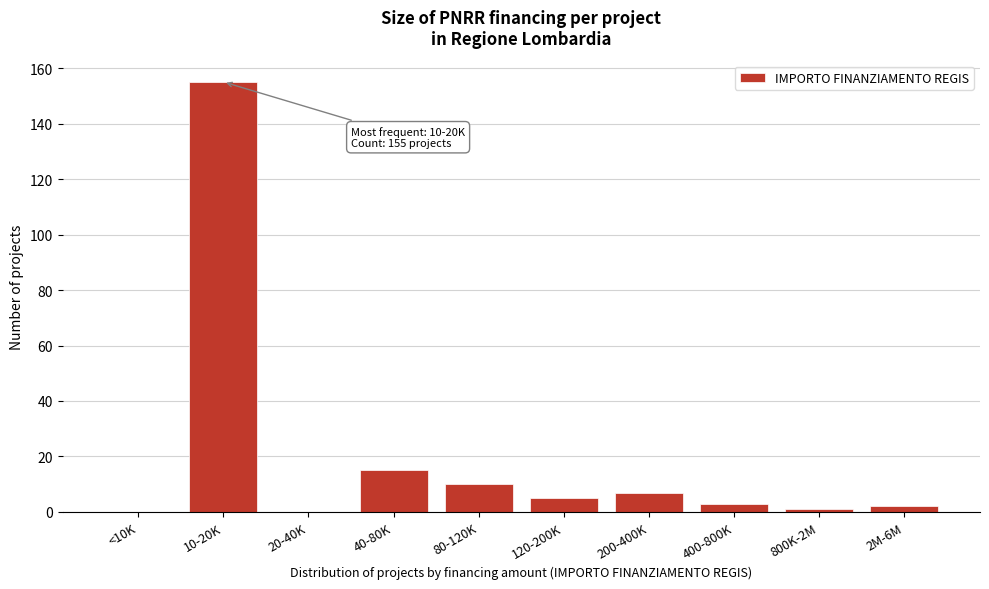

Reading right to left, extract all data points from this chart.

2M-6M=2	800K-2M=1	400-800K=3	200-400K=7	120-200K=5	80-120K=10	40-80K=15	20-40K=0	10-20K=155	<10K=0